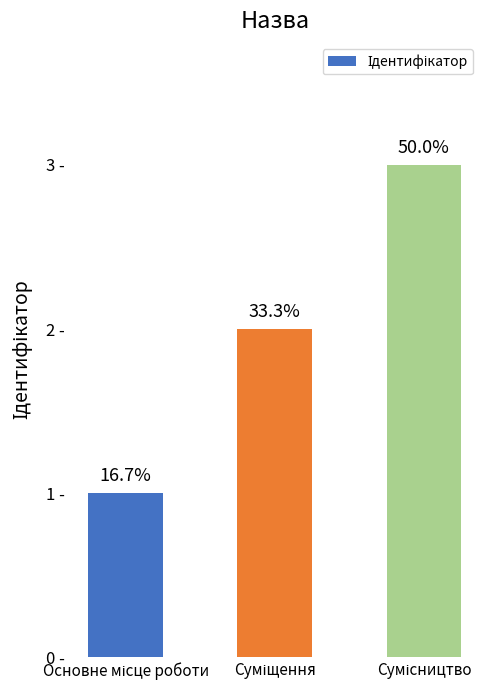

Are the bars horizontal?

No